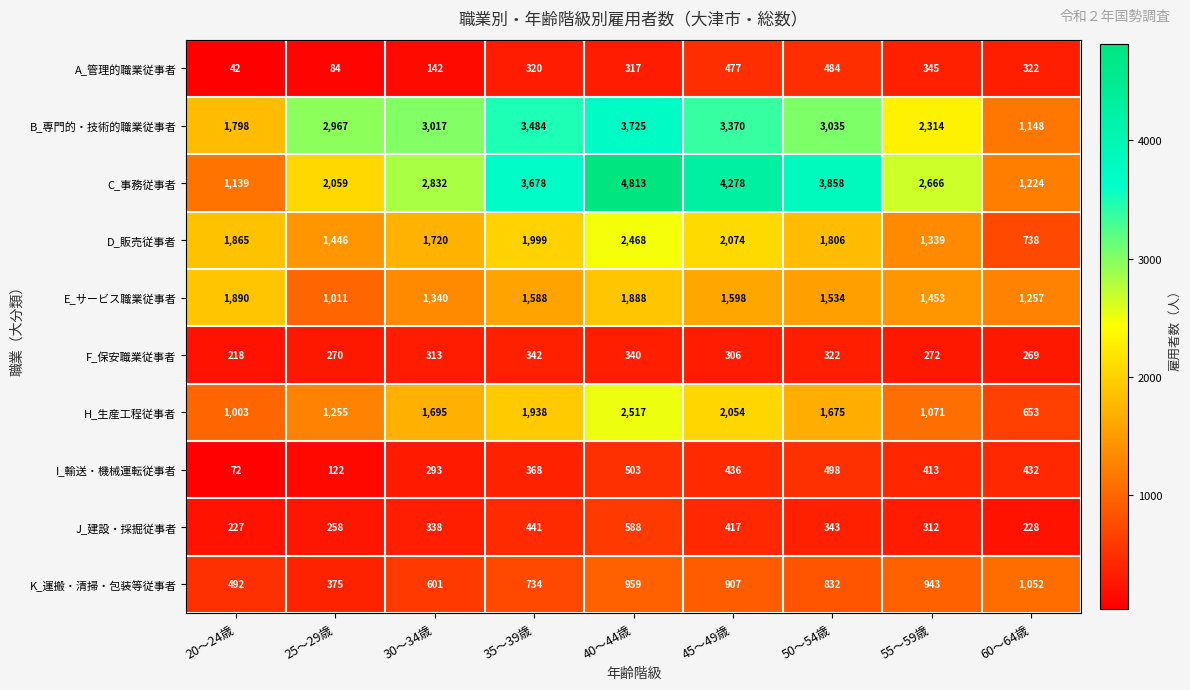

What is the total value across all series at 35～39歳?

14892